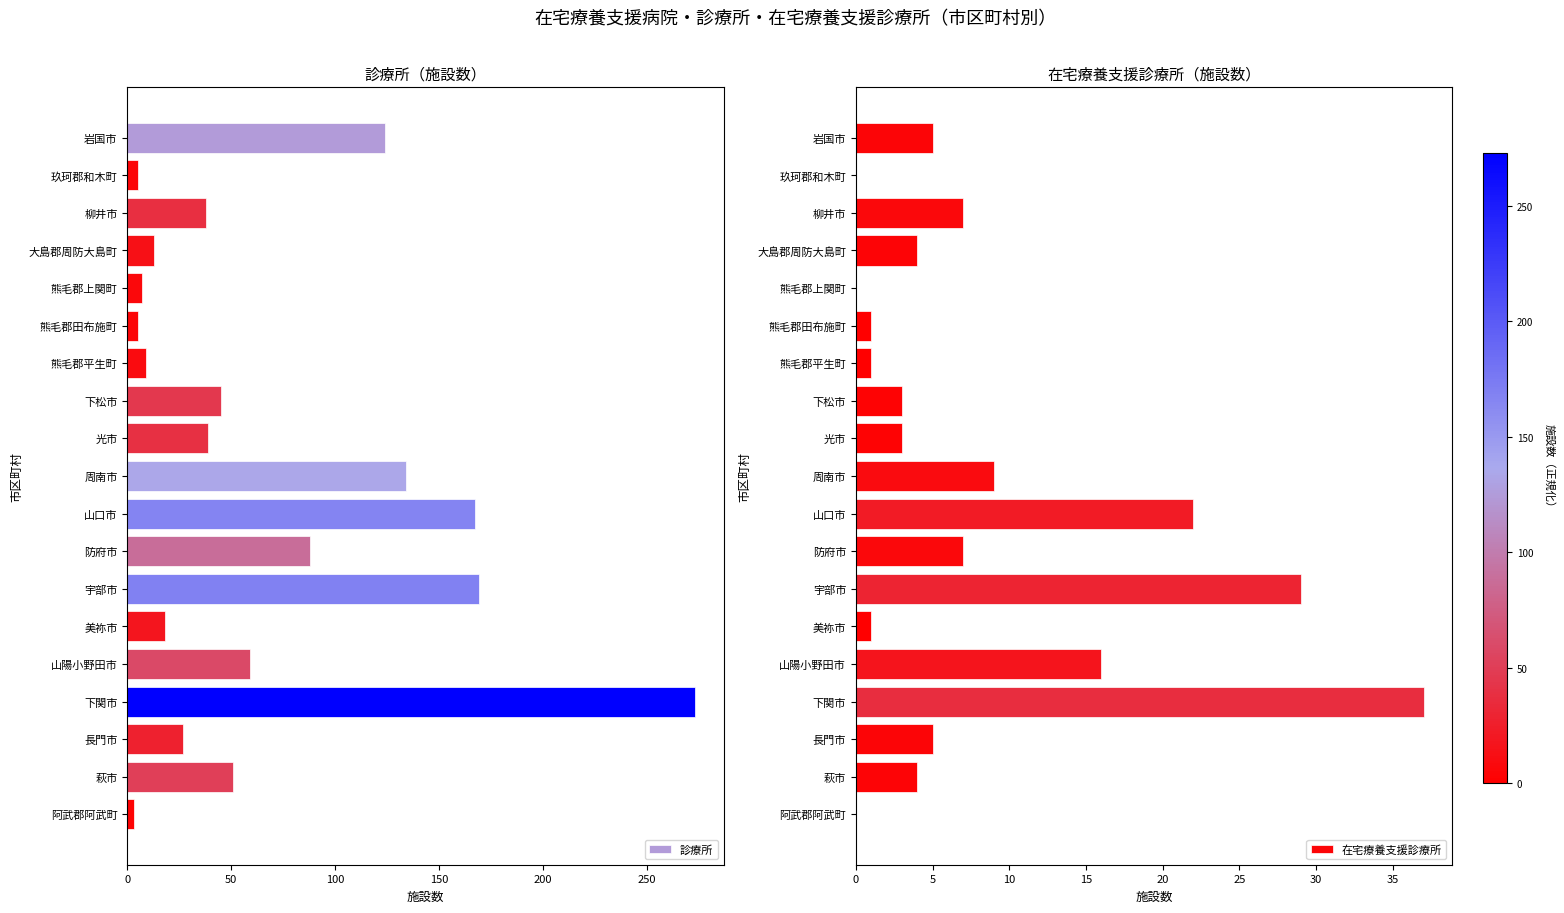

What is the difference between the second highest and minimum values in the 在宅療養支援診療所 series?

29